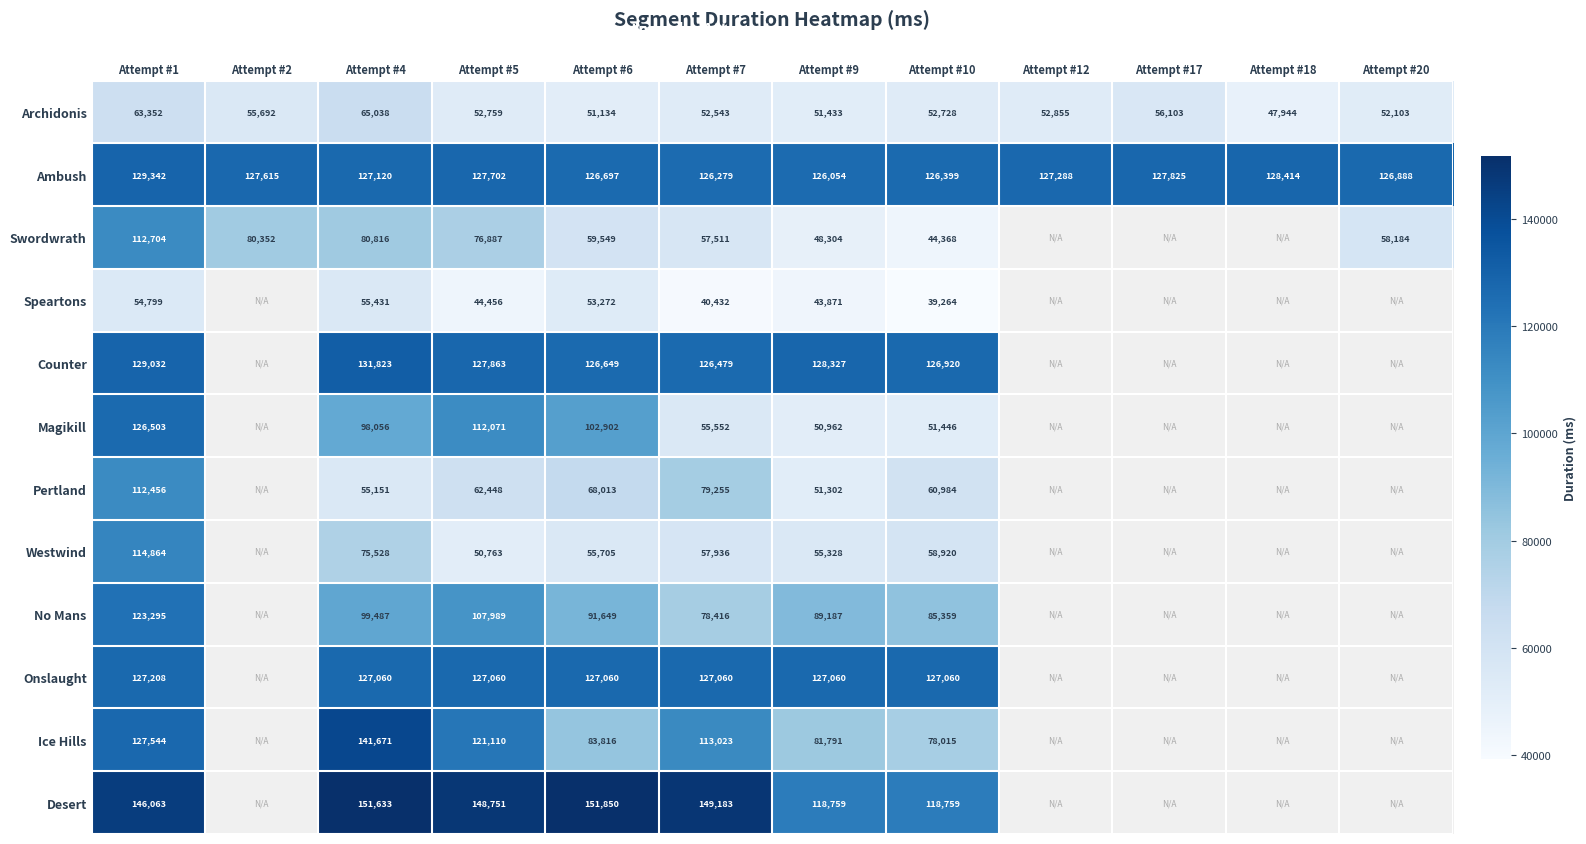

Where does the Ambush series first go above 127288?

Attempt #1